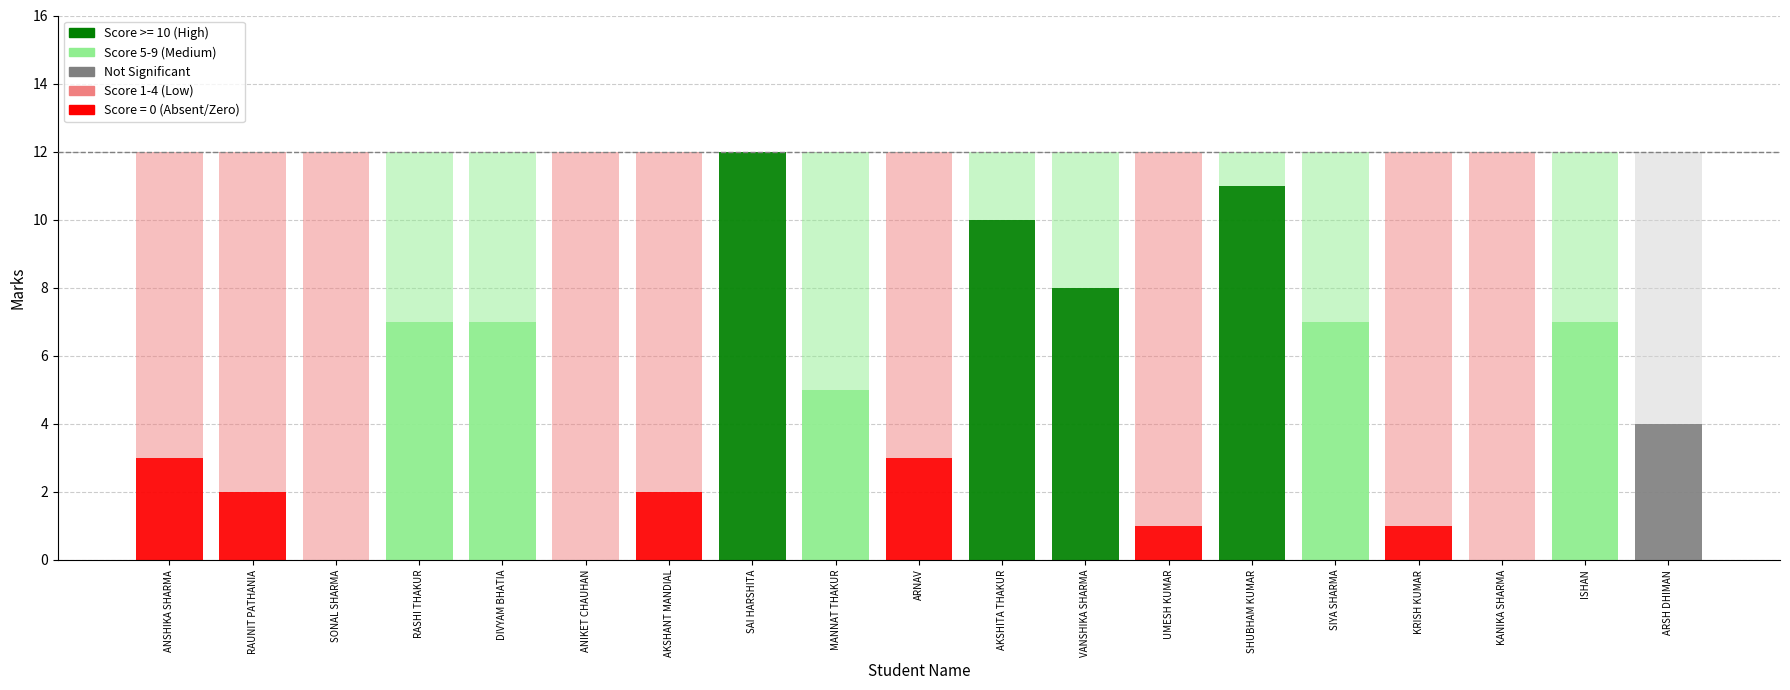

What is the greatest value displayed?

12